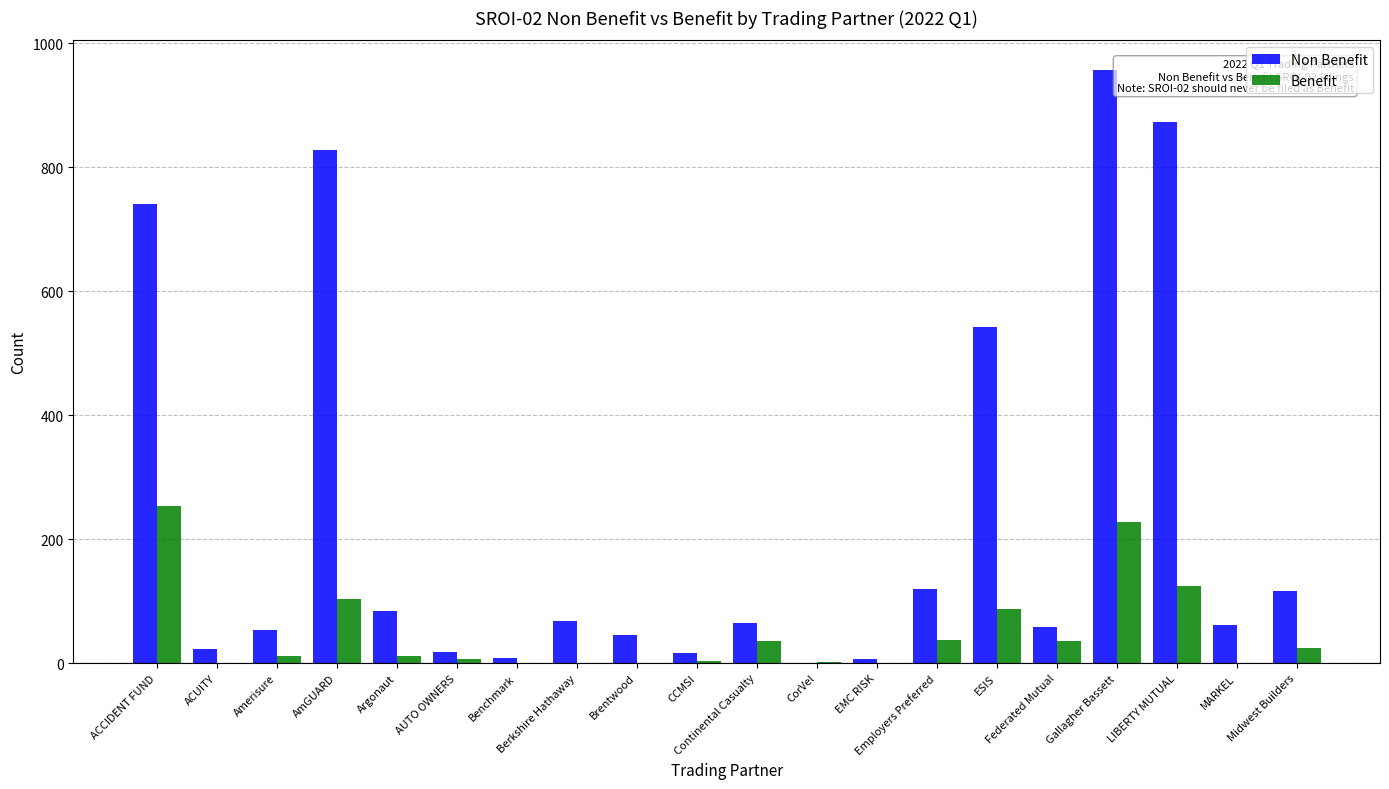

Is it true that Non Benefit equals 543 at ESIS?

True